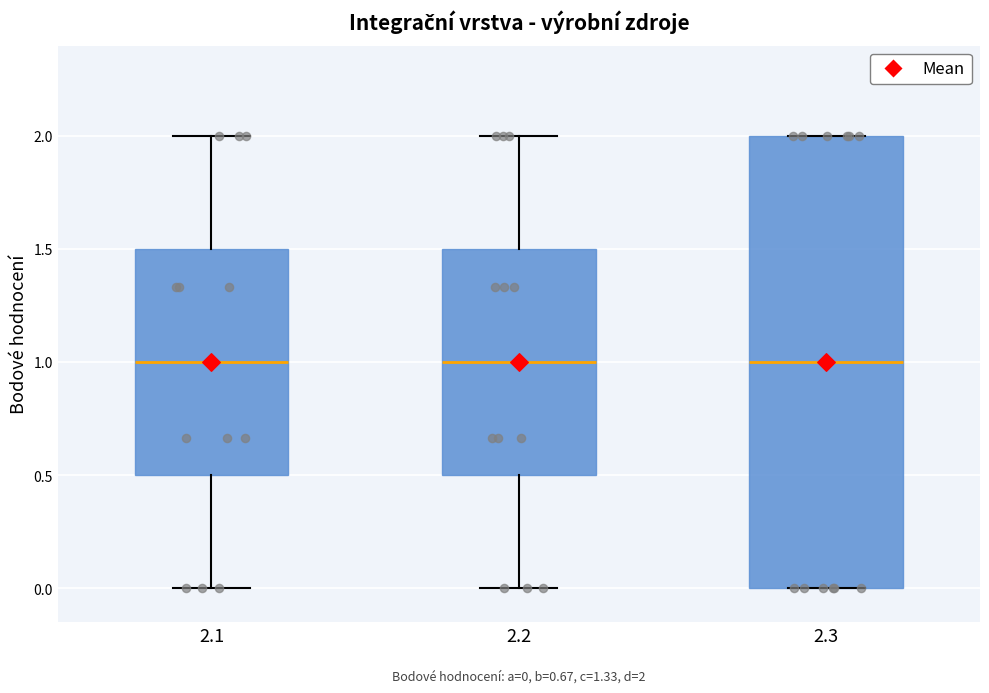

Which box is the tallest, from its lower edge to its upper edge?

2.3